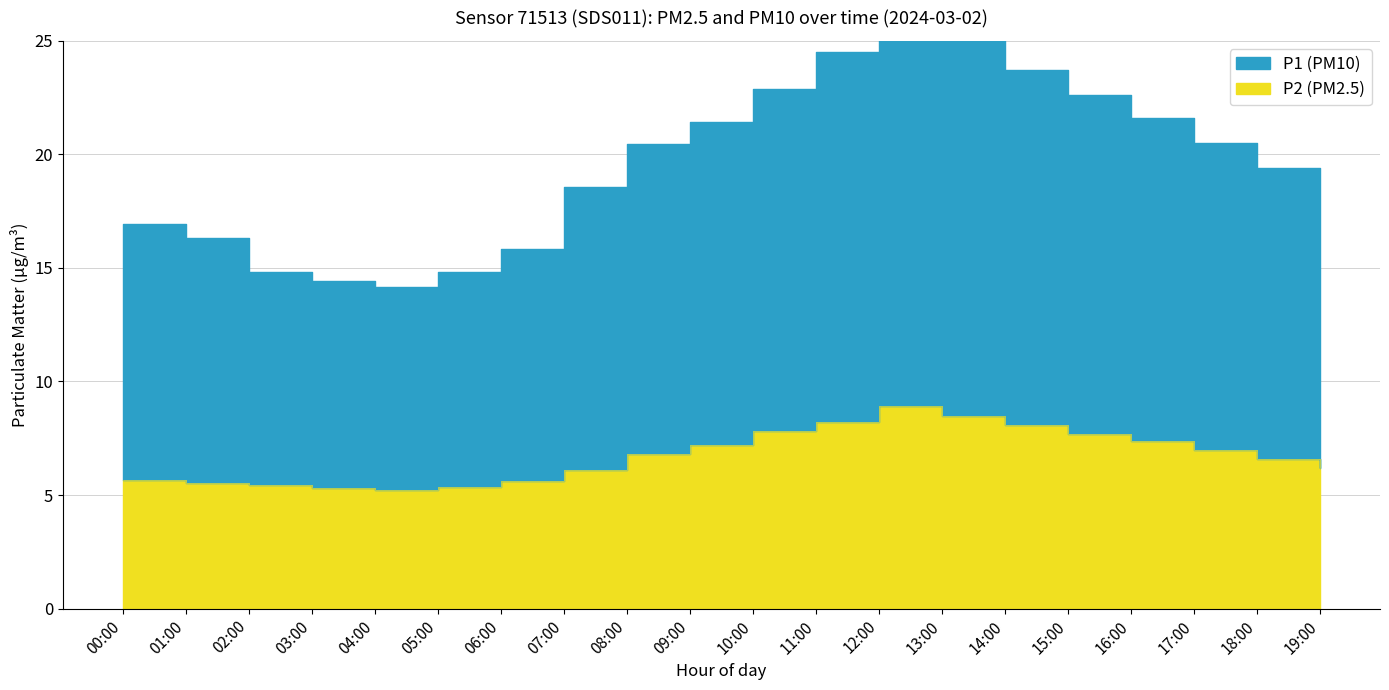

Rank the series by their average value, from lowest to highest.

P2, P1